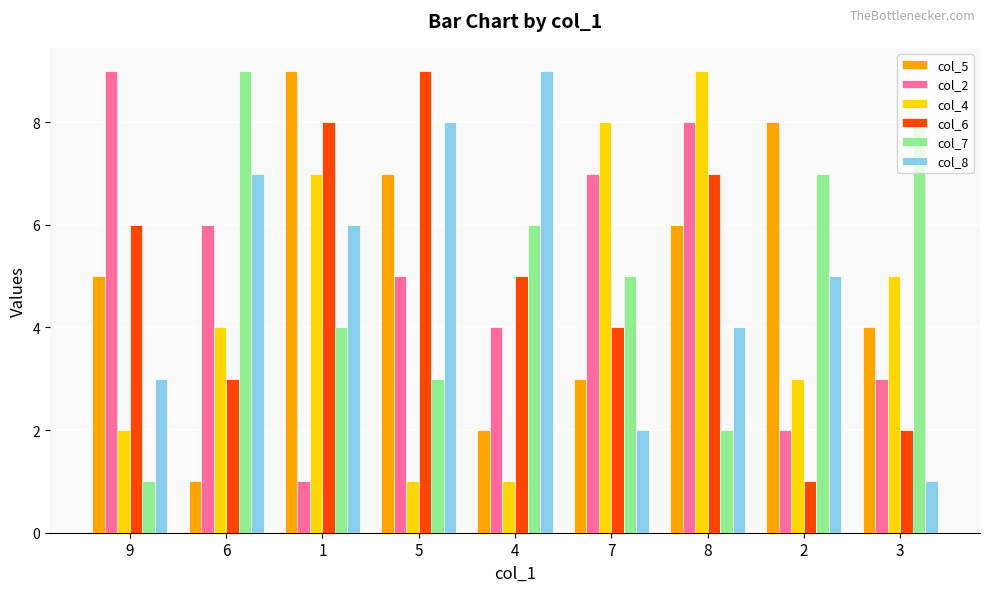

Reading left to right, extract all data points from this chart.

col_5: 9=5	6=1	1=9	5=7	4=2	7=3	8=6	2=8	3=4
col_2: 9=9	6=6	1=1	5=5	4=4	7=7	8=8	2=2	3=3
col_4: 9=2	6=4	1=7	5=1	4=1	7=8	8=9	2=3	3=5
col_6: 9=6	6=3	1=8	5=9	4=5	7=4	8=7	2=1	3=2
col_7: 9=1	6=9	1=4	5=3	4=6	7=5	8=2	2=7	3=8
col_8: 9=3	6=7	1=6	5=8	4=9	7=2	8=4	2=5	3=1